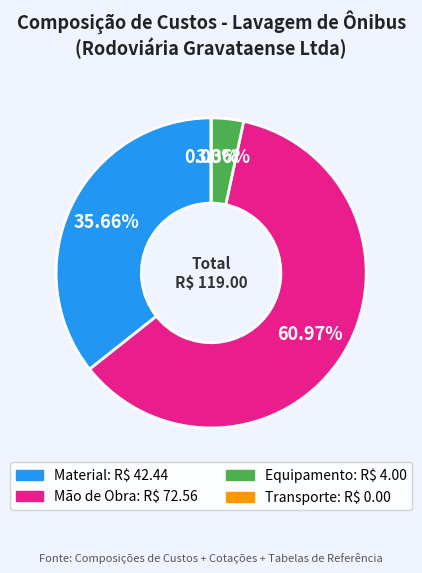

Is there any slice that represents more than half of the pie?

Yes